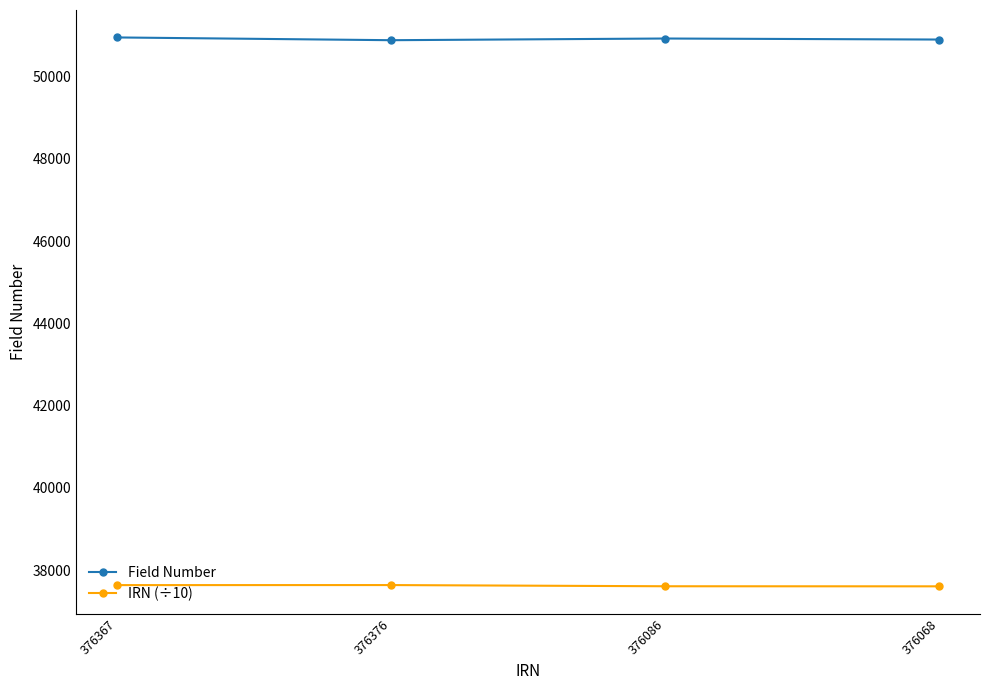

What is the maximum value for Field Number?

50949.0